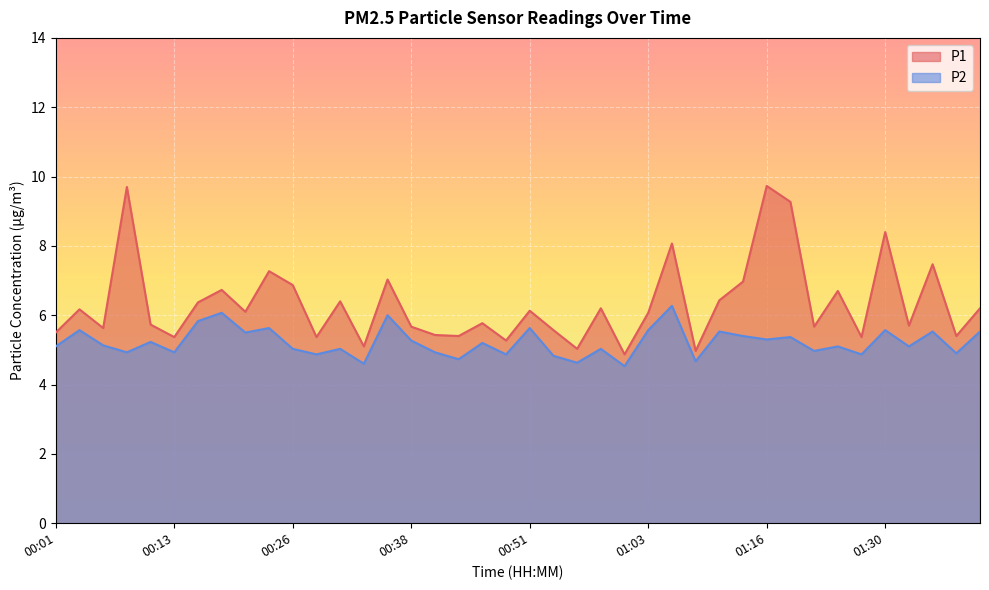

Which series changed the most between 00:18 and 01:16?

P1